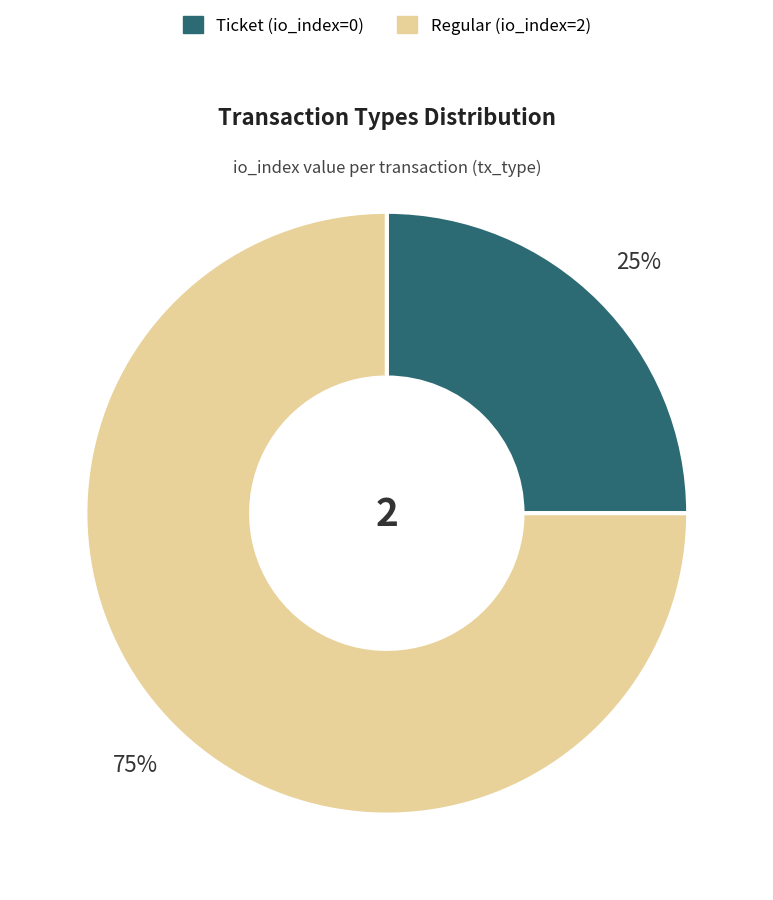

True or false: Ticket accounts for 13% of the total.

False